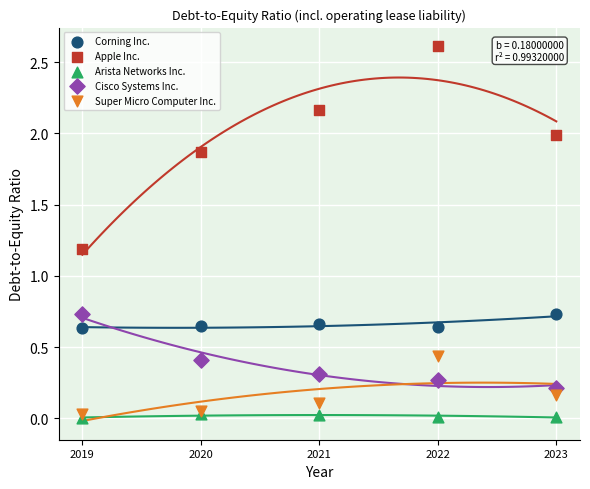

Which series reaches the minimum Y coordinate?

Arista Networks Inc.